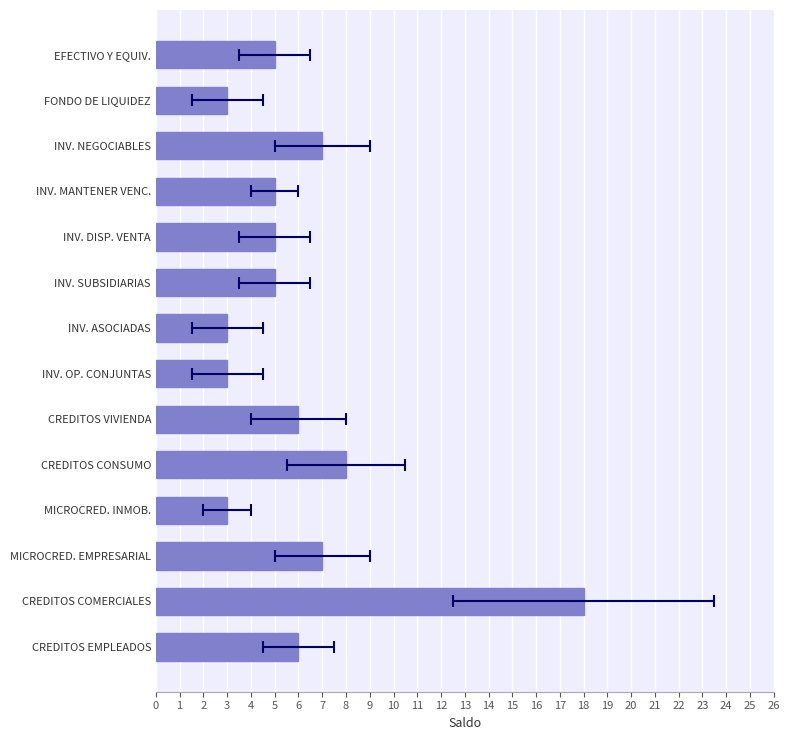

What is the difference between the values at INV. OP. CONJUNTAS and CREDITOS EMPLEADOS?

3